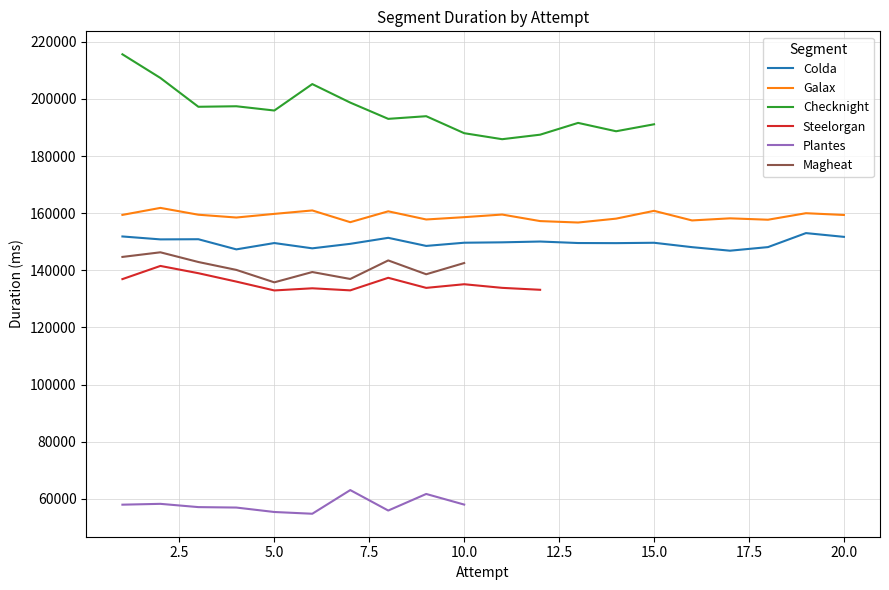

How many values in Checknight are above zero?

15